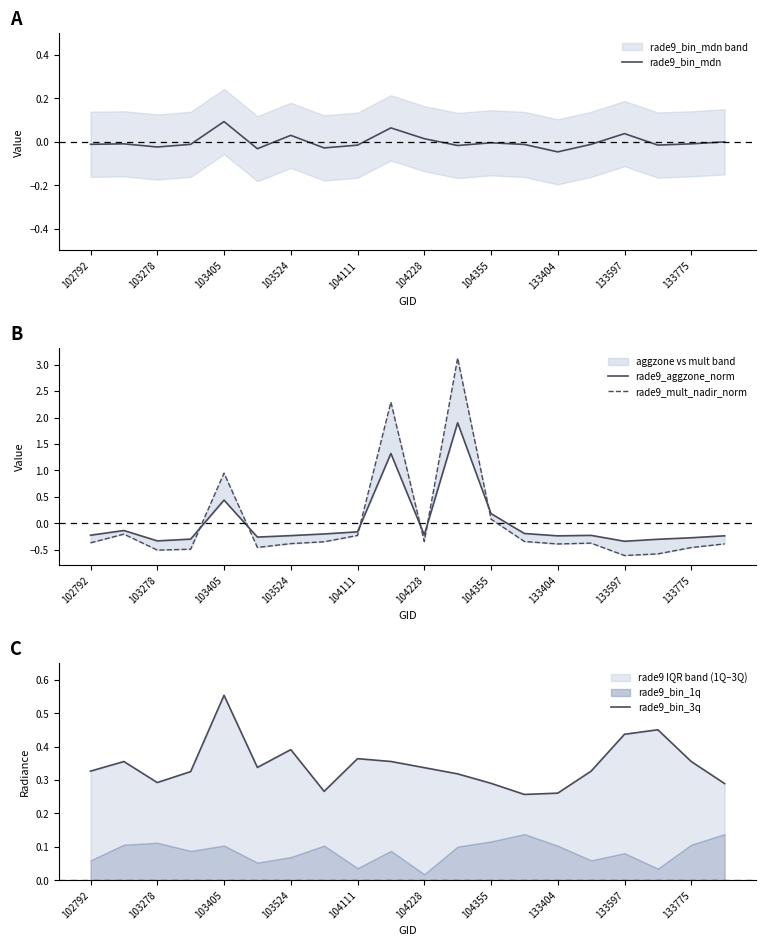

How many lines are shown in the chart?

4